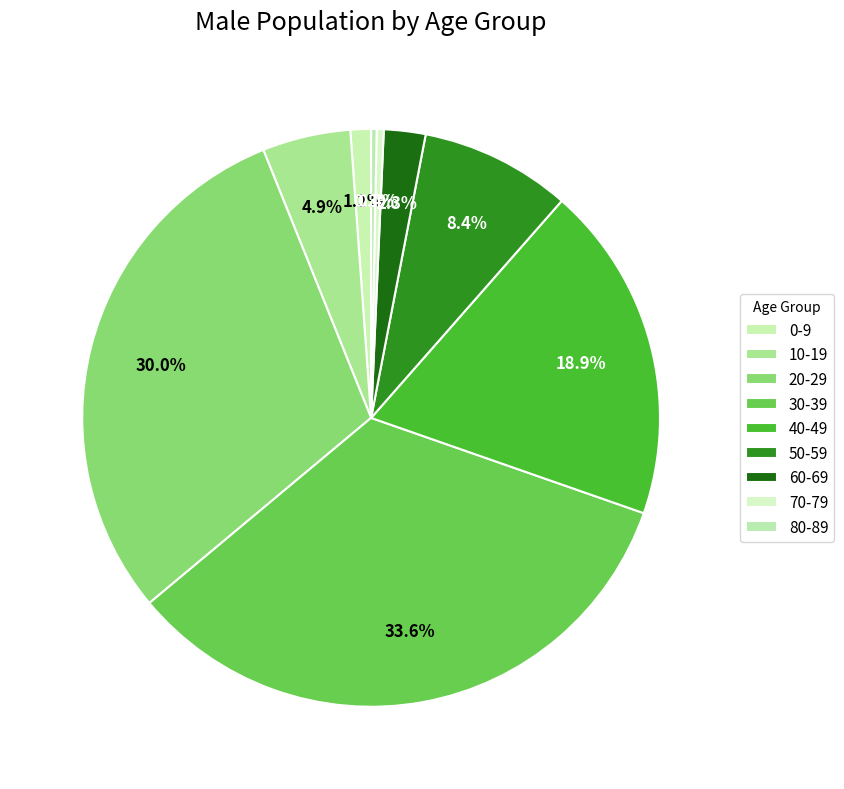

What percentage is NOT represented by 10-19?

95.1%